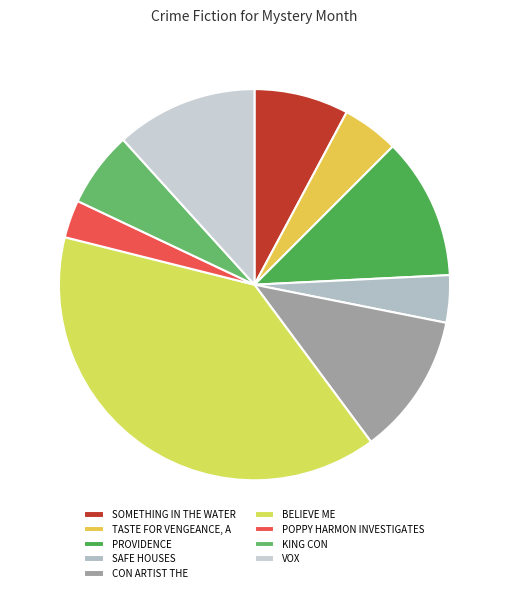

Do CON ARTIST THE and VOX together represent more than half of the pie?

No